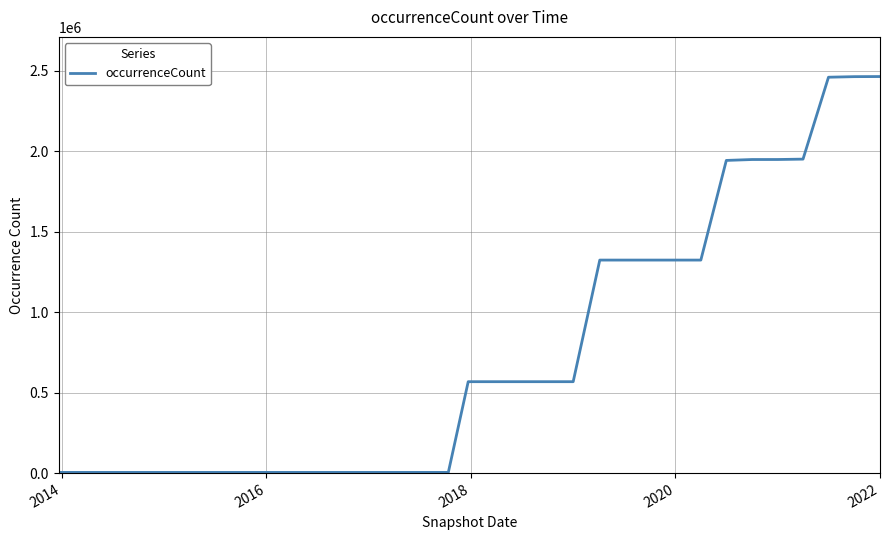

What is the maximum value shown in the chart?

2462854